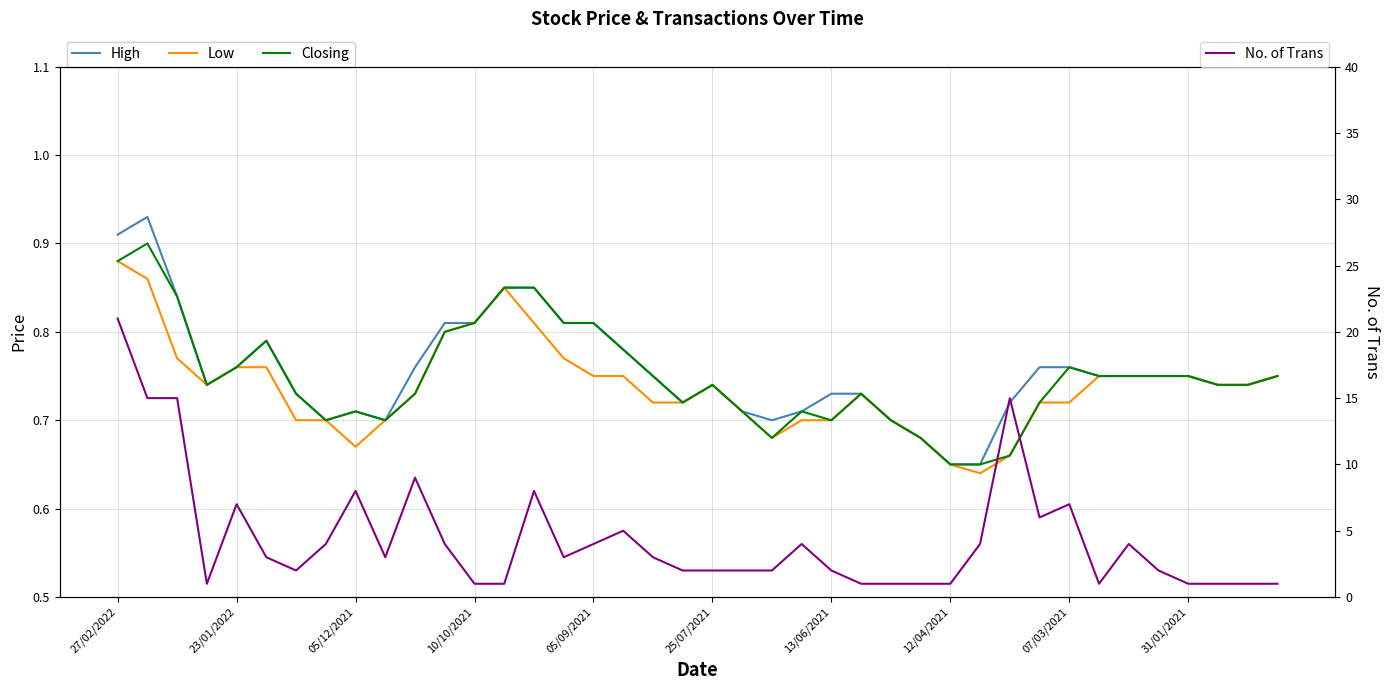

What is the difference between the second highest and minimum values in the Closing series?

0.2